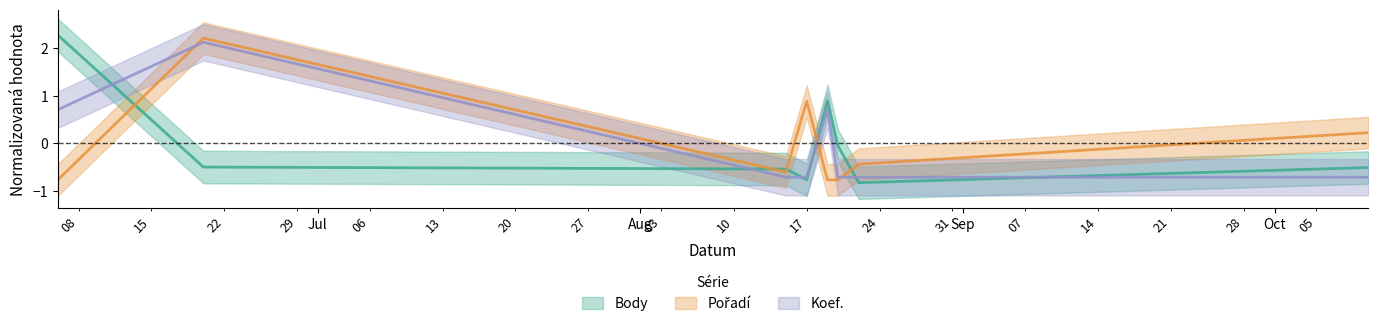

Which series ends up on top after the final intersection of Koef. and Body?

Body